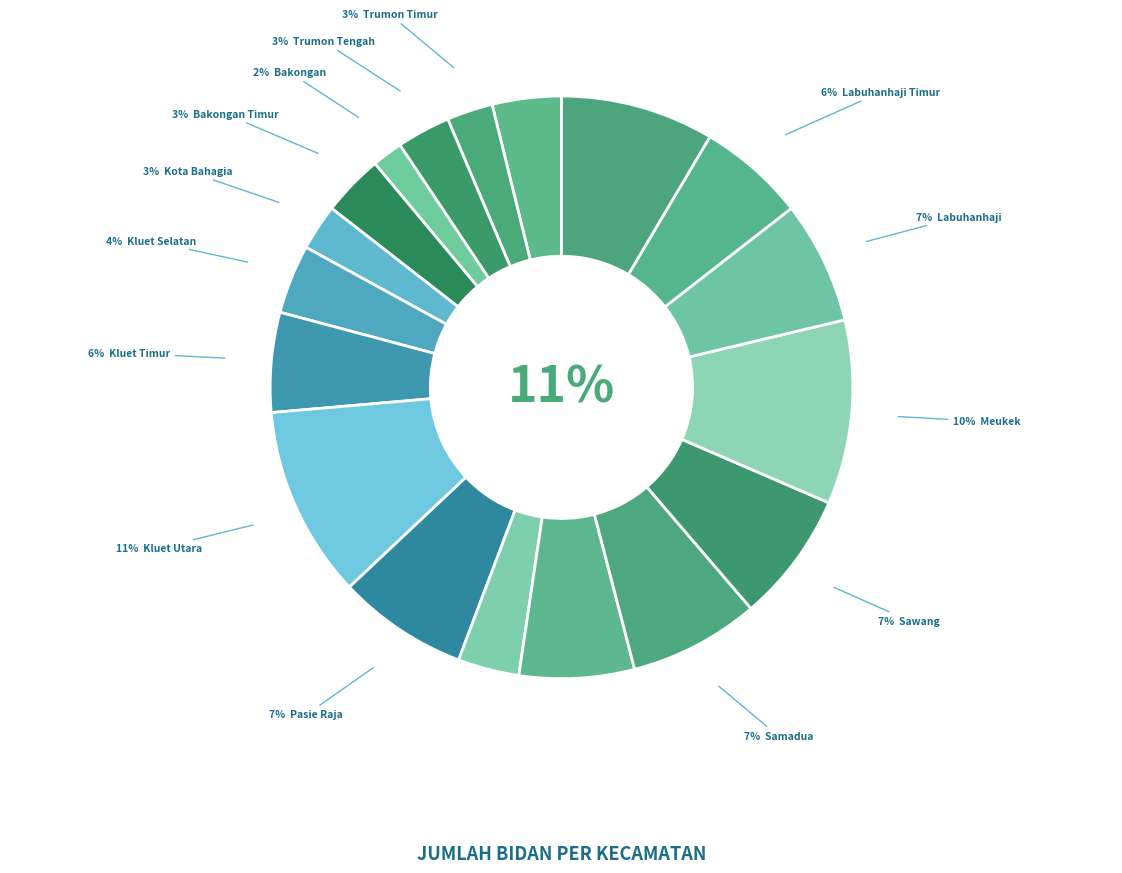

Which category has the biggest portion of the pie?

Kluet Utara